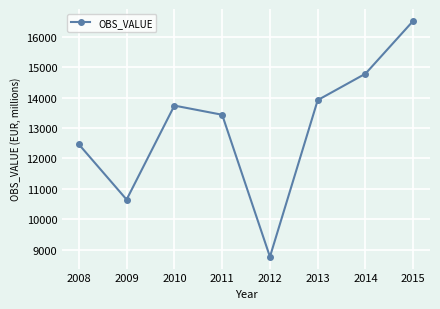

Reading left to right, what are all the values shown in this chart?

2008=12465	2009=10650	2010=13736	2011=13435	2012=8772	2013=13916	2014=14784	2015=16520